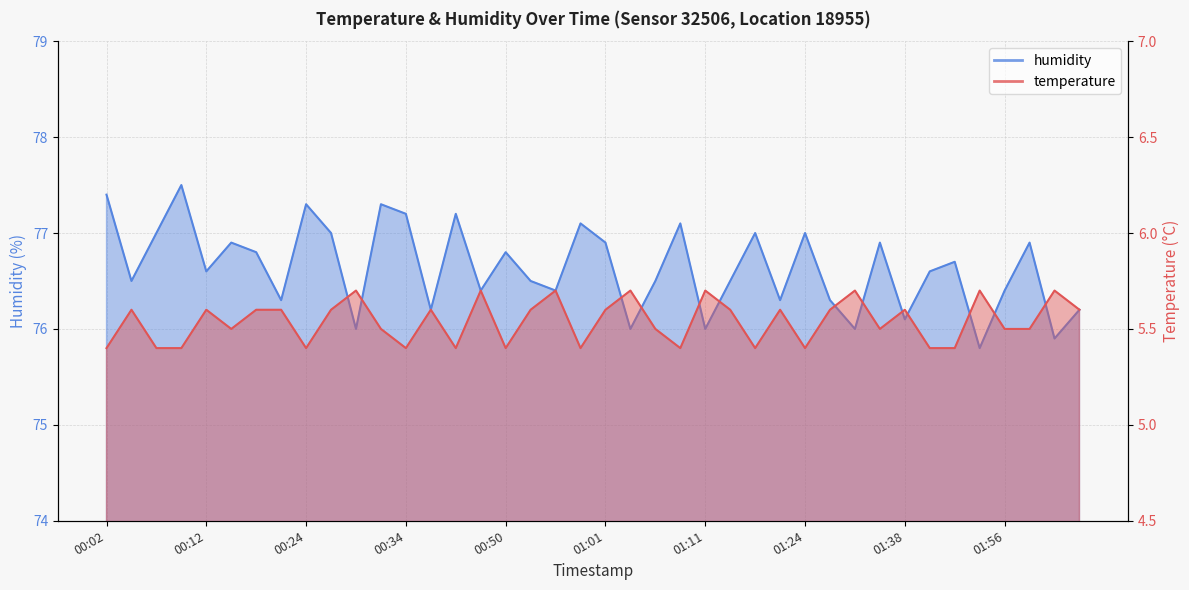

What is the difference between the highest and lowest values at 00:12?

71.0